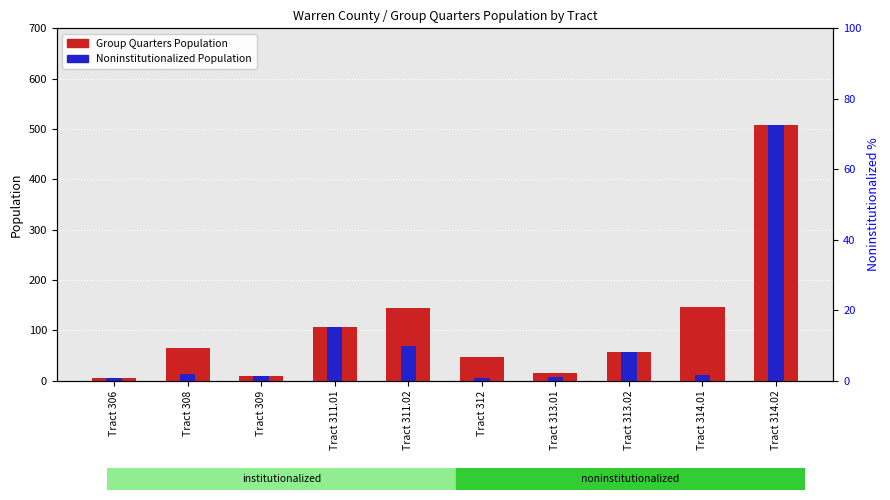

How many bars are there in each group?

2